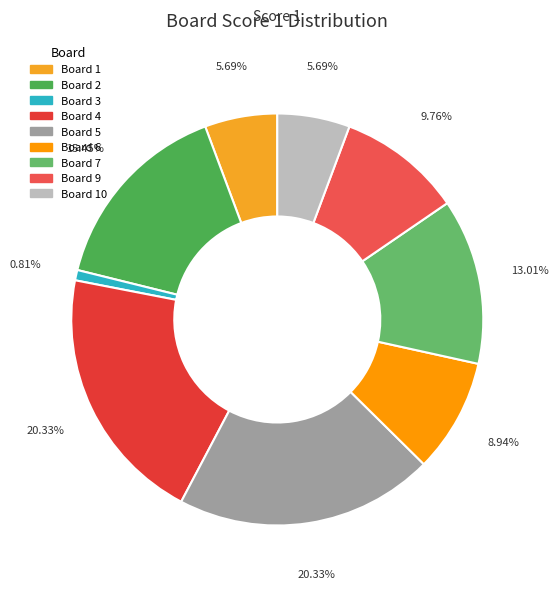

Count the number of slices in the pie.

9